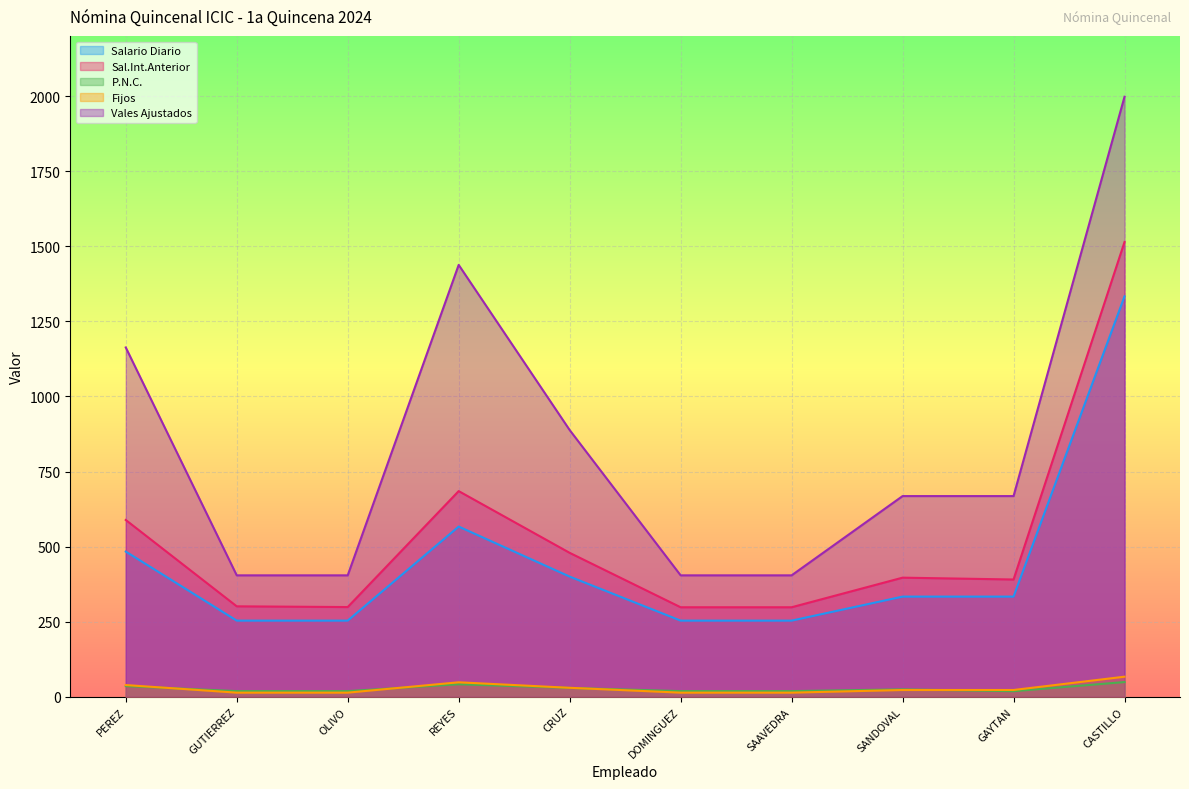

How many values in the Vales Ajustados series are below 668?

4